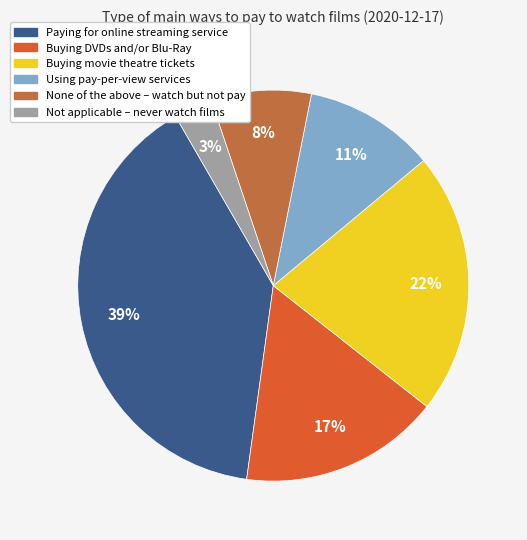

Is there a majority slice in this chart?

No